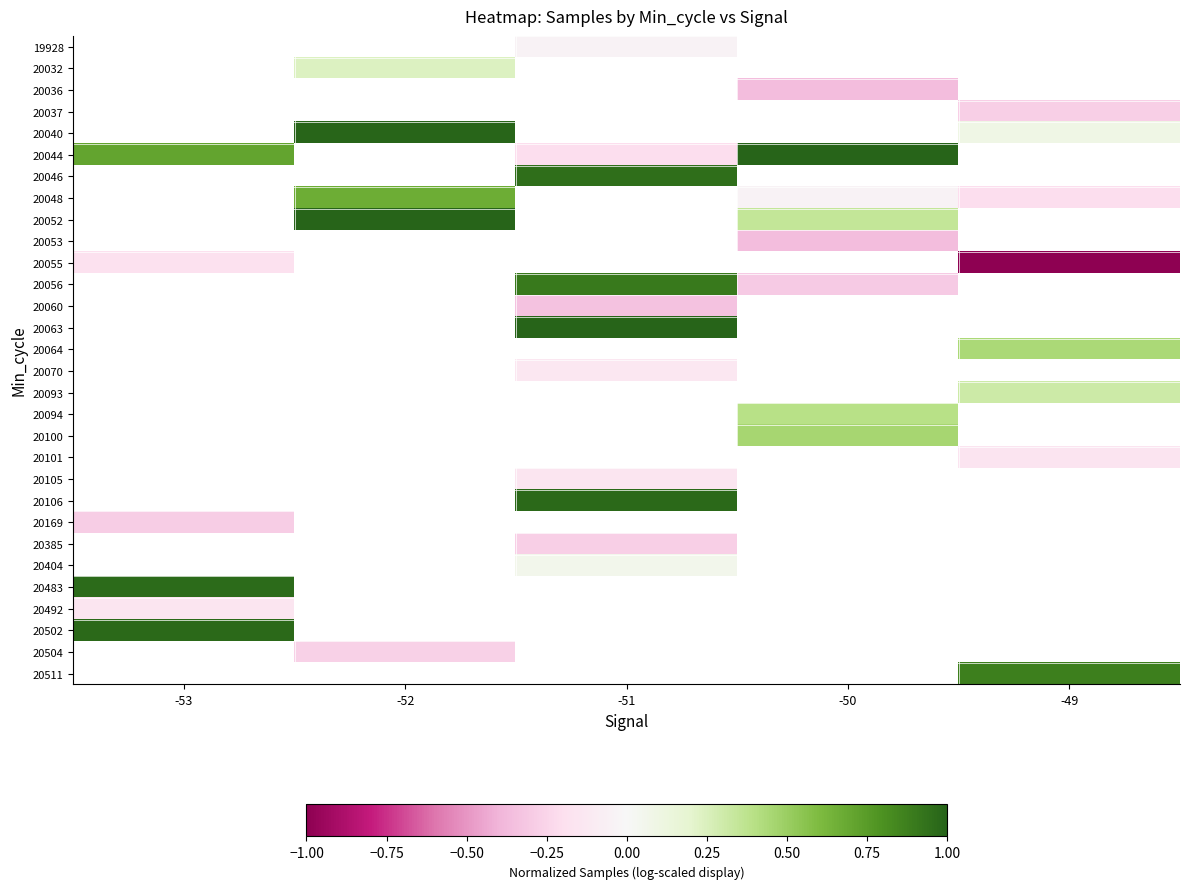

Which has a higher value, -49 or -52?

-52